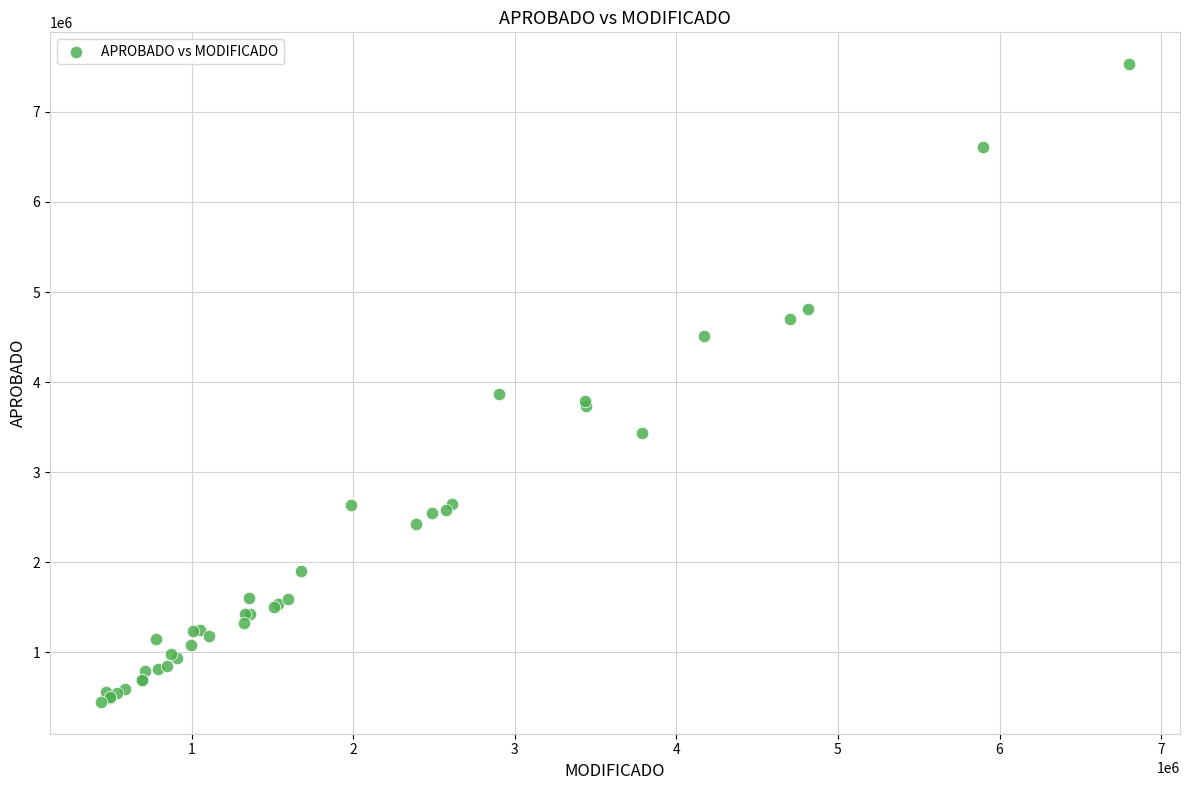

What Y value in the scatter plot is closest to 3990450?

3872226.3